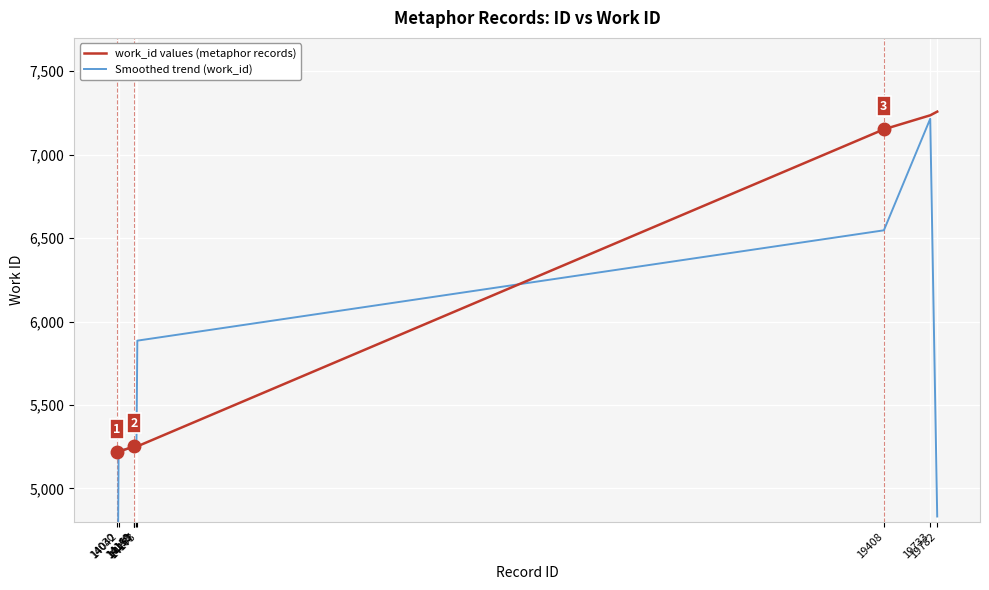

Reading left to right, transcribe all the data shown in this chart.

work_id values (metaphor records): 5215.0	5219.0	5252.0	5252.0	5252.0	5252.0	5252.0	7152.0	7236.0	7258.0
Smoothed trend (work_id): 3478.0	5228.7	5241.0	5252.0	5252.0	5252.0	5885.3	6546.7	7215.3	4831.3